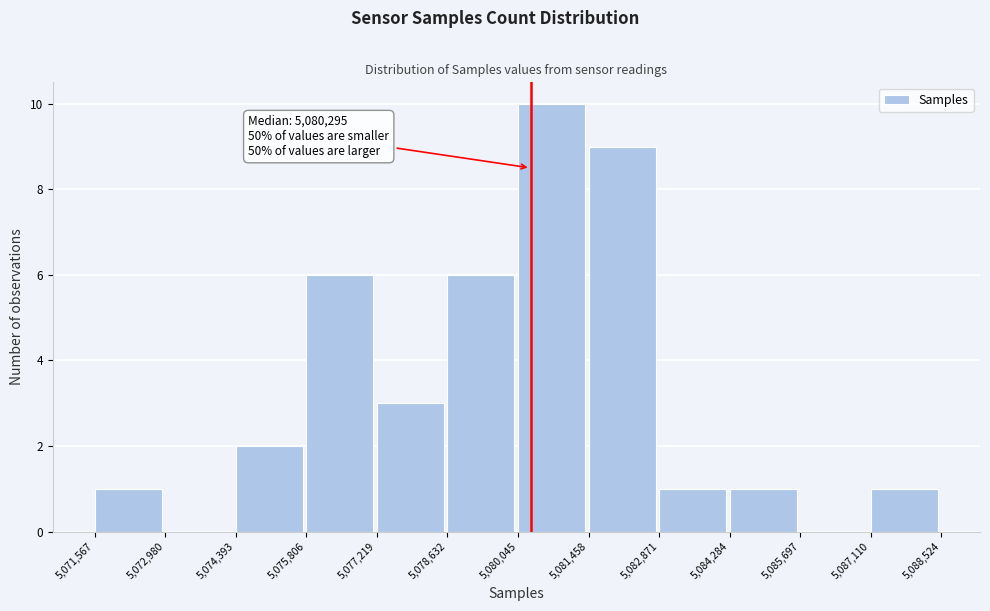

Over which range of the x-axis is the bar tallest?

5,080,045 to 5,081,458